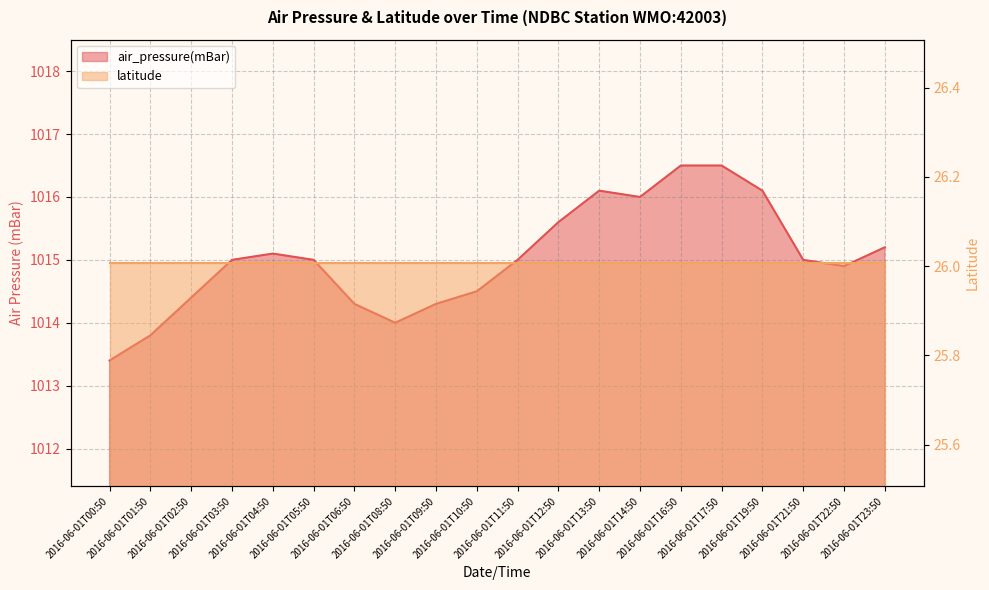

Reading left to right, list all the values displayed in this chart.

1013.4	1013.8	1014.4	1015.0	1015.1	1015.0	1014.3	1014.0	1014.3	1014.5	1015.0	1015.6	1016.1	1016.0	1016.5	1016.5	1016.1	1015.0	1014.9	1015.2